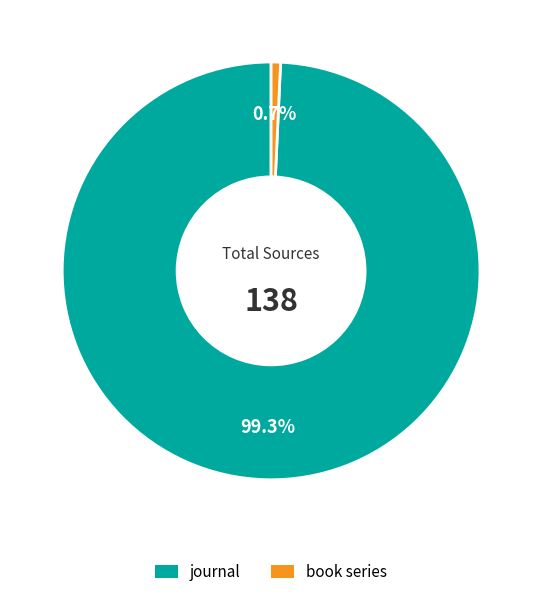

The book series slice represents 1% of the pie. True or false?

True